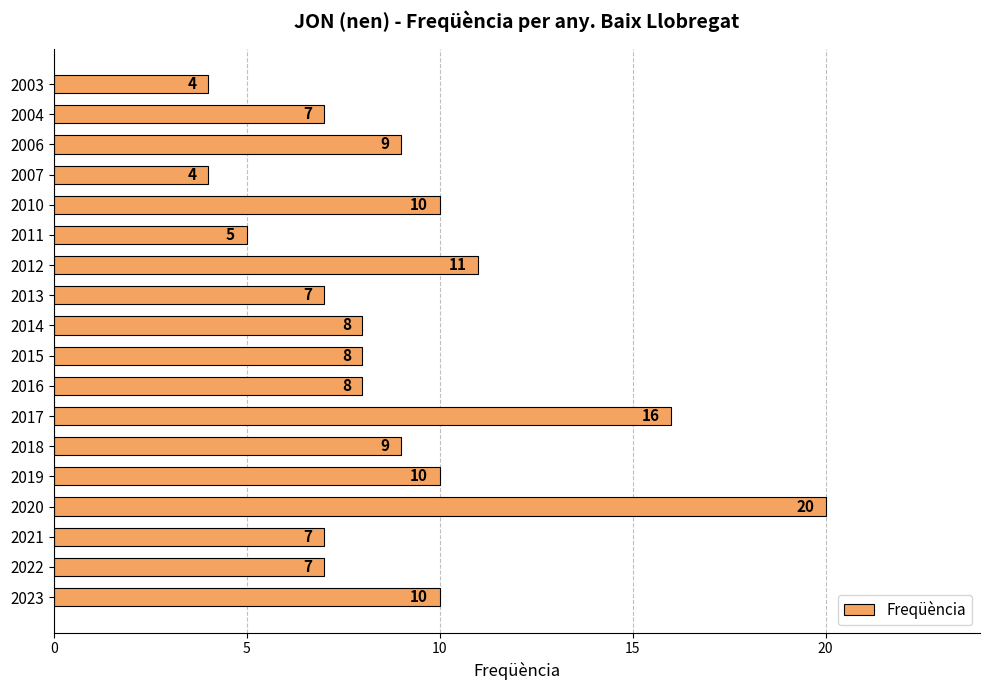

What is the change in value from 2020 to 2004?

-13